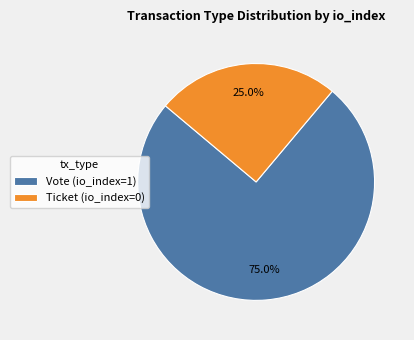

Which category has the smallest portion of the pie?

Ticket